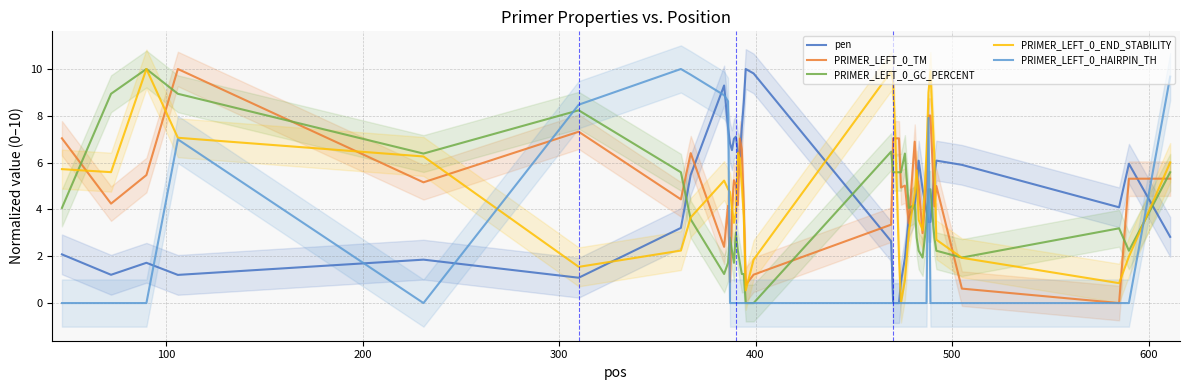

Which series has the largest range (max minus min)?

pen